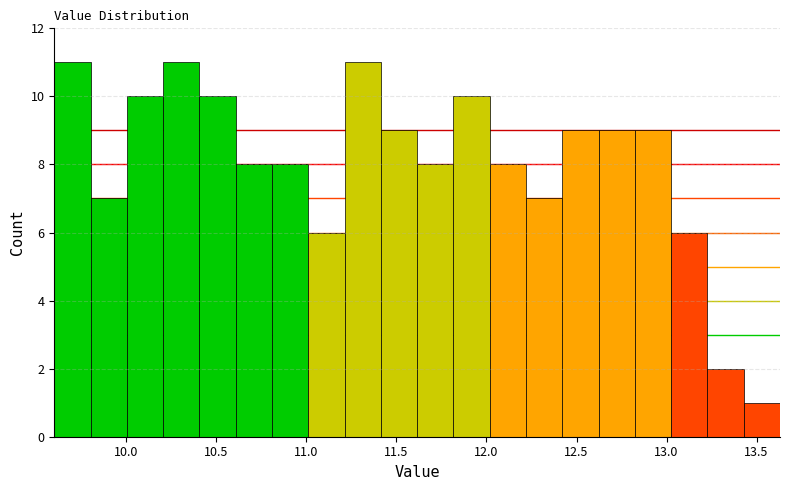

How tall is the bar that spans 12.20 to 12.40 on the x-axis? Neither the bar edges nor the heights are printed on the chart, so give them approximately, as read against the axes.

7